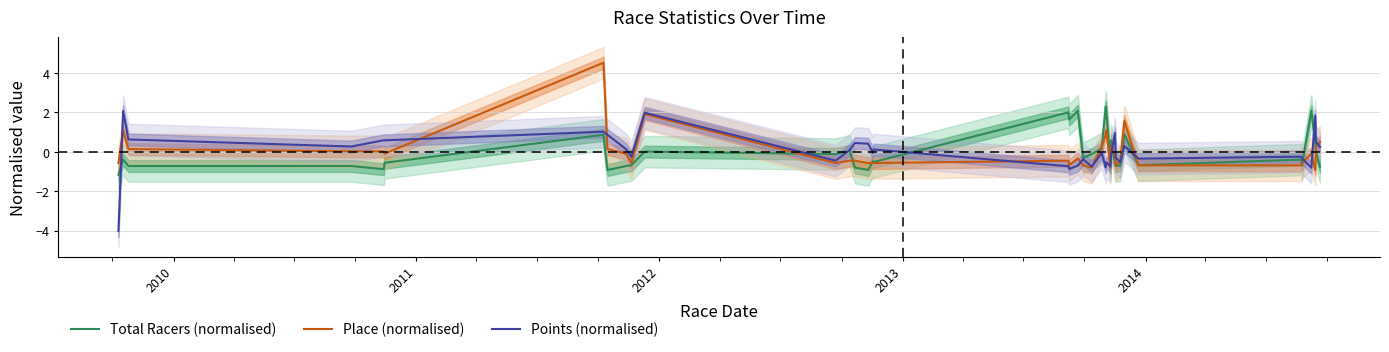

At how many categories does at least one series exceed 1?

11